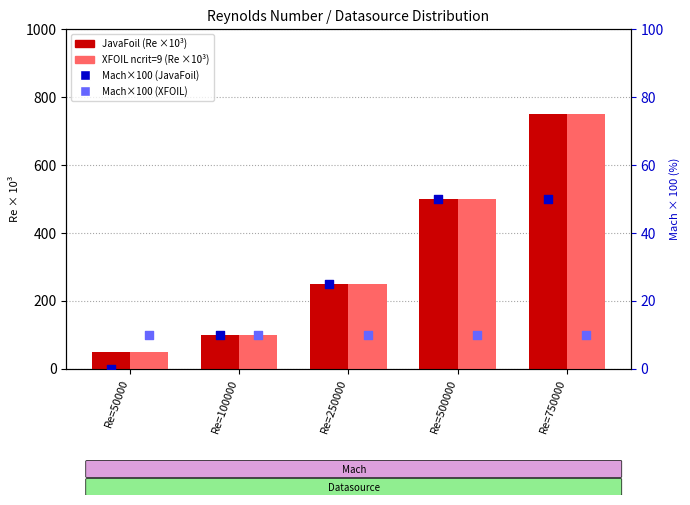

At how many categories does at least one series exceed 311?

2